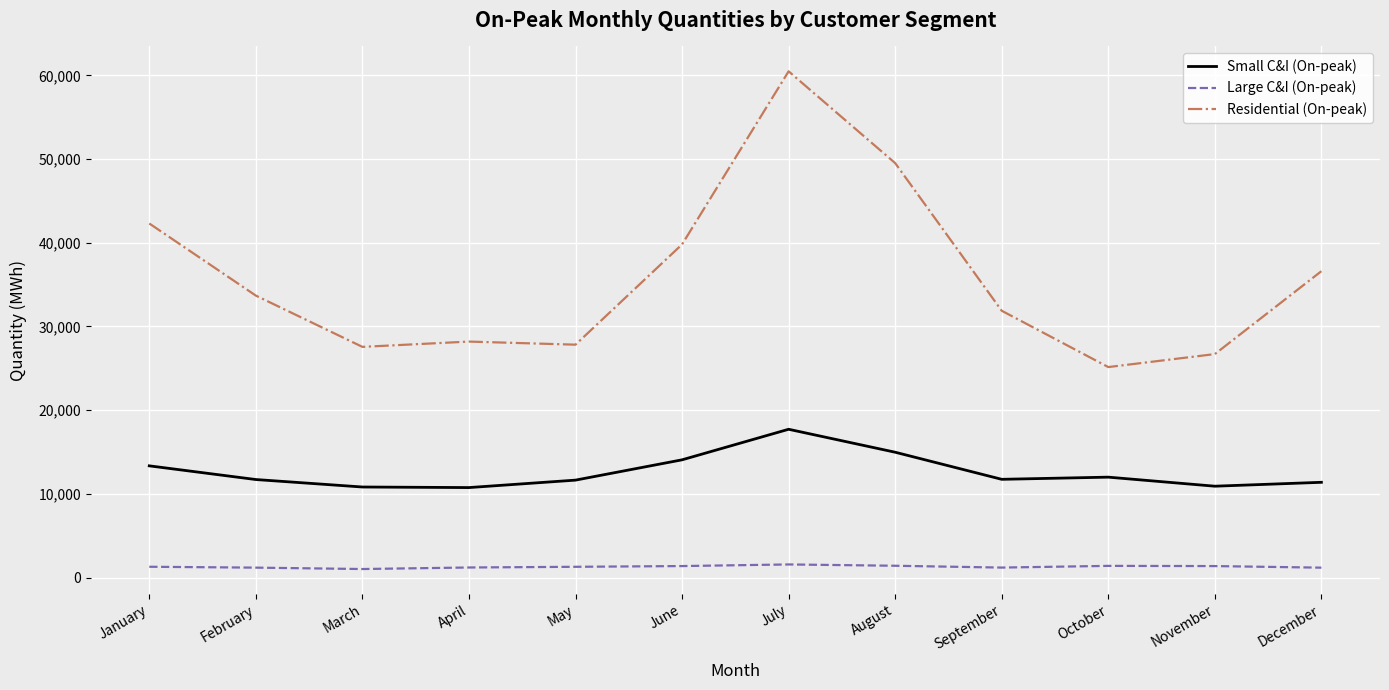

At which category does Small C&I (On-peak) reach its first local peak?

July